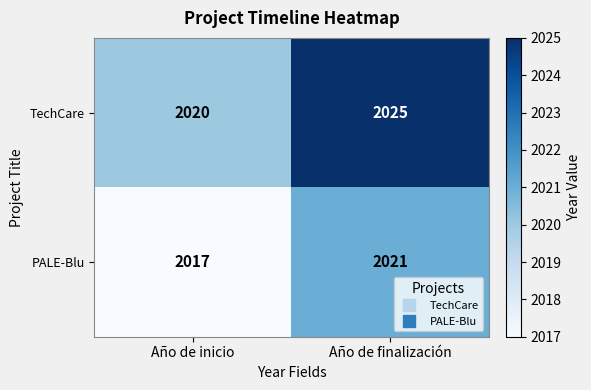

Is it true that TechCare equals 2020 at Año de inicio?

True